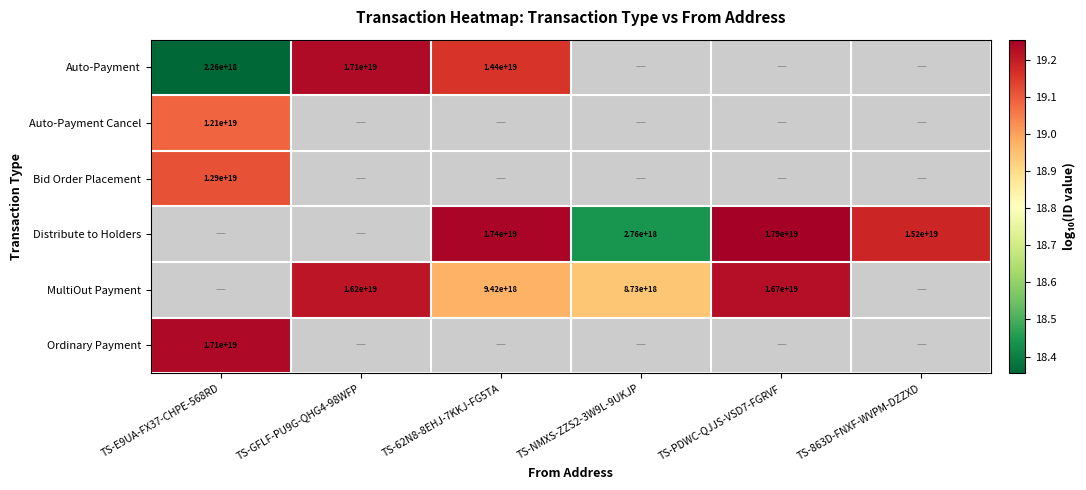

The MultiOut Payment series shows 19.2 at TS-GFLF-PU9G-QHG4-98WFP. True or false?

True